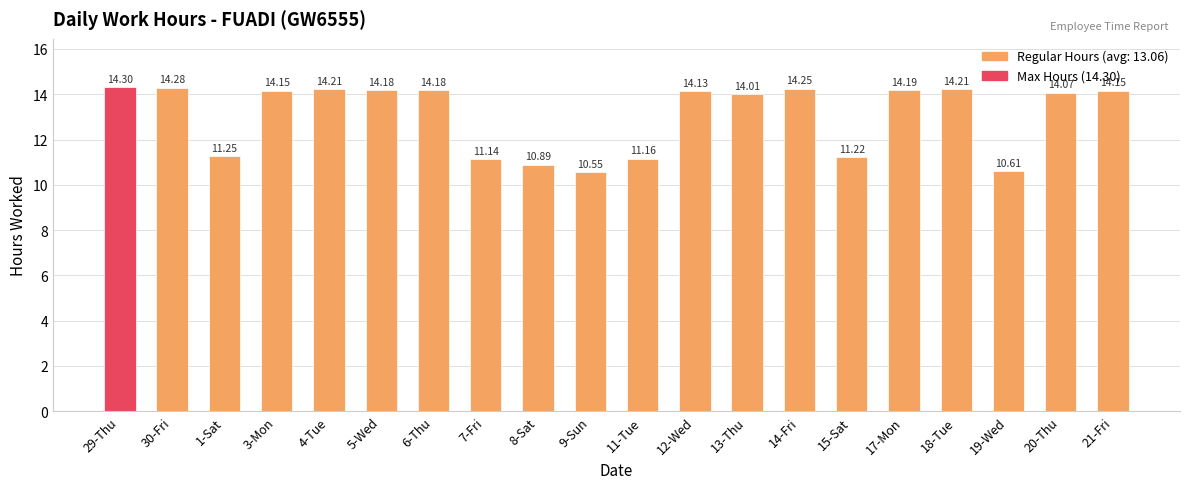

Is it true that the value at 5-Wed is 24.9?

False